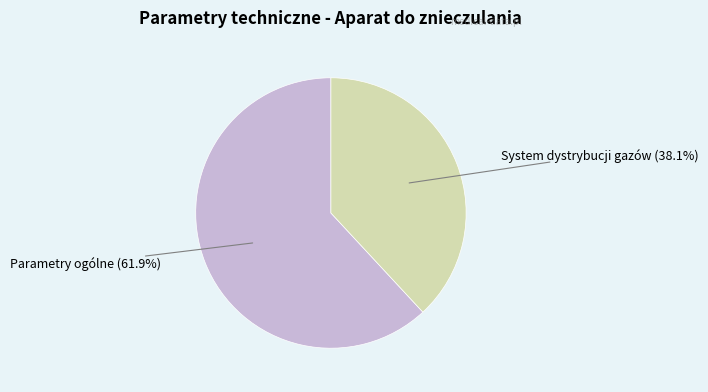

What percentage is the Parametry ogólne slice, to the nearest percent?

62%